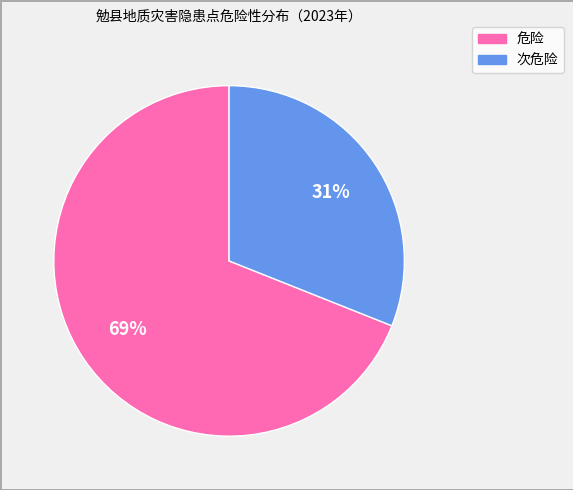

To the nearest percent, what portion does 次危险 represent?

31%